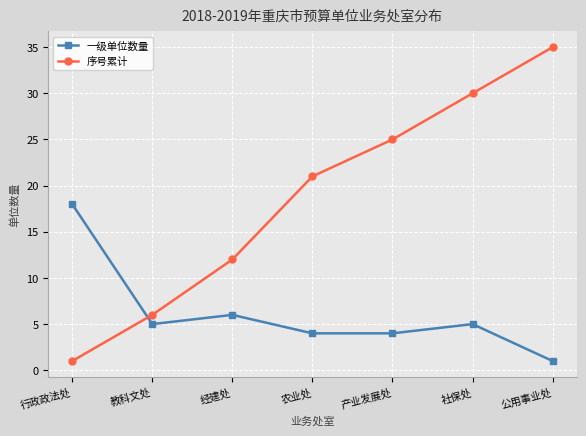

True or false: 一级单位数量 has a value of 5 at 教科文处.

True